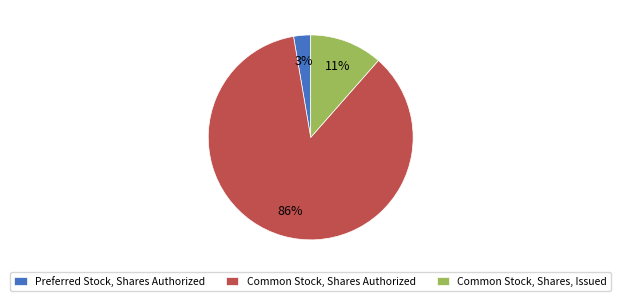

To the nearest percent, what percentage of the pie is Common Stock, Shares Authorized?

86%